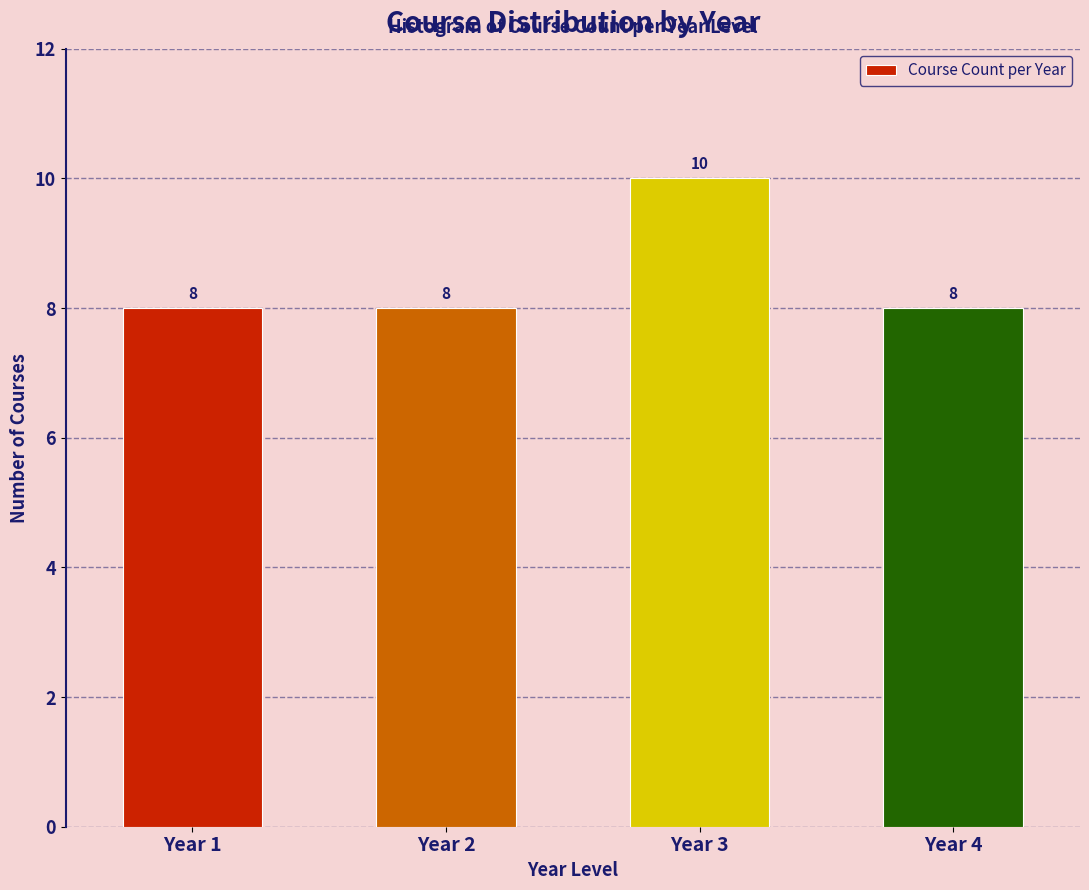

Reading left to right, list all the values displayed in this chart.

Year 1=8	Year 2=8	Year 3=10	Year 4=8